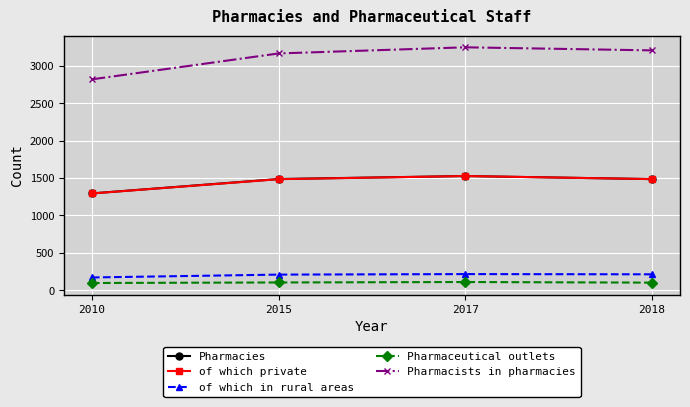

How many data points does each series have?

4